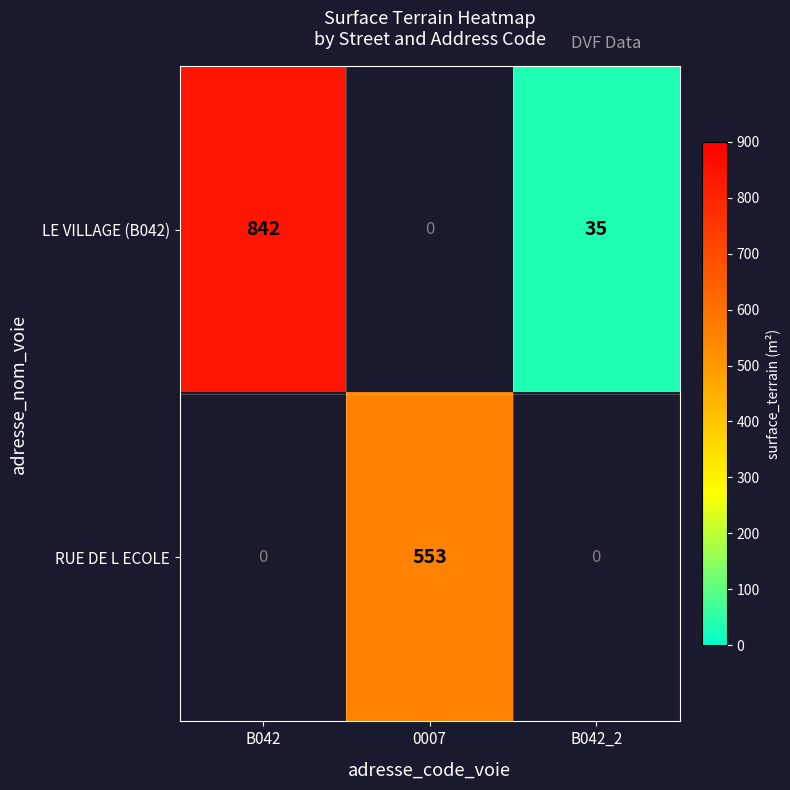

Which label corresponds to the largest value in the chart?

B042